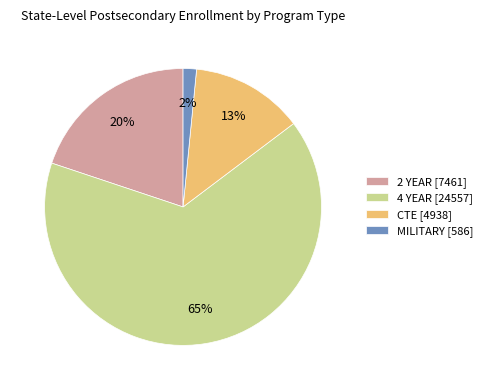

Between 4 YEAR and CTE, which is larger?

4 YEAR